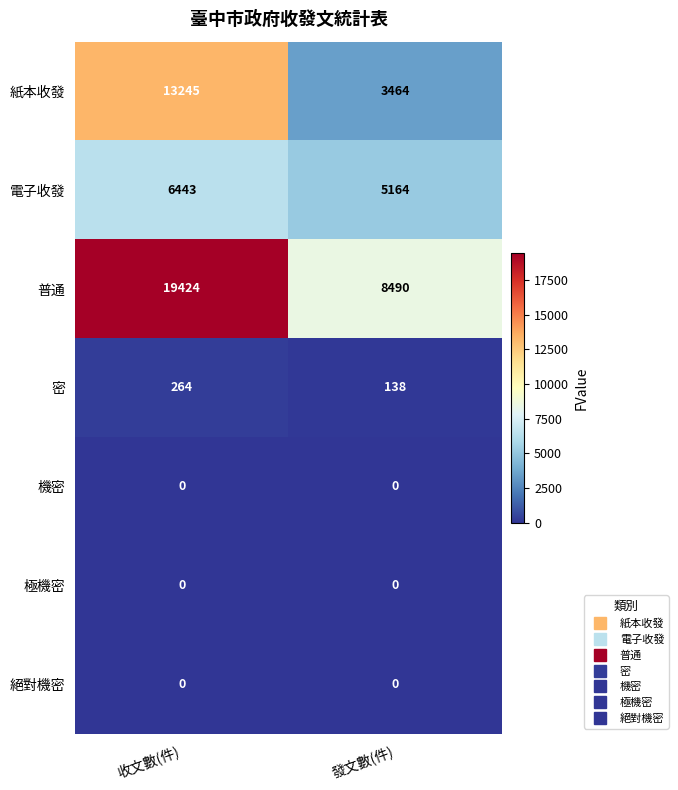

Is it true that 電子收發 equals 7016 at 發文數(件)?

False